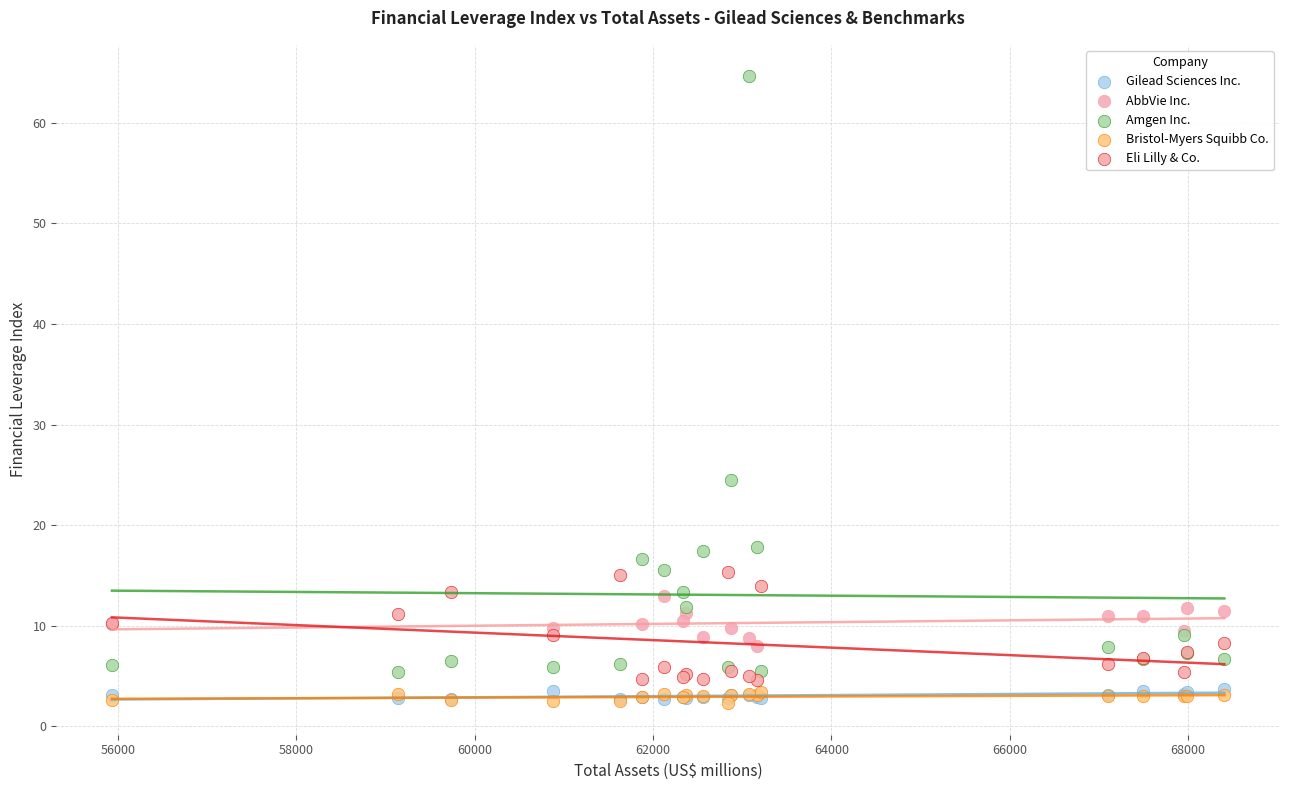

Which series has the largest Y range (max minus min)?

Amgen Inc.